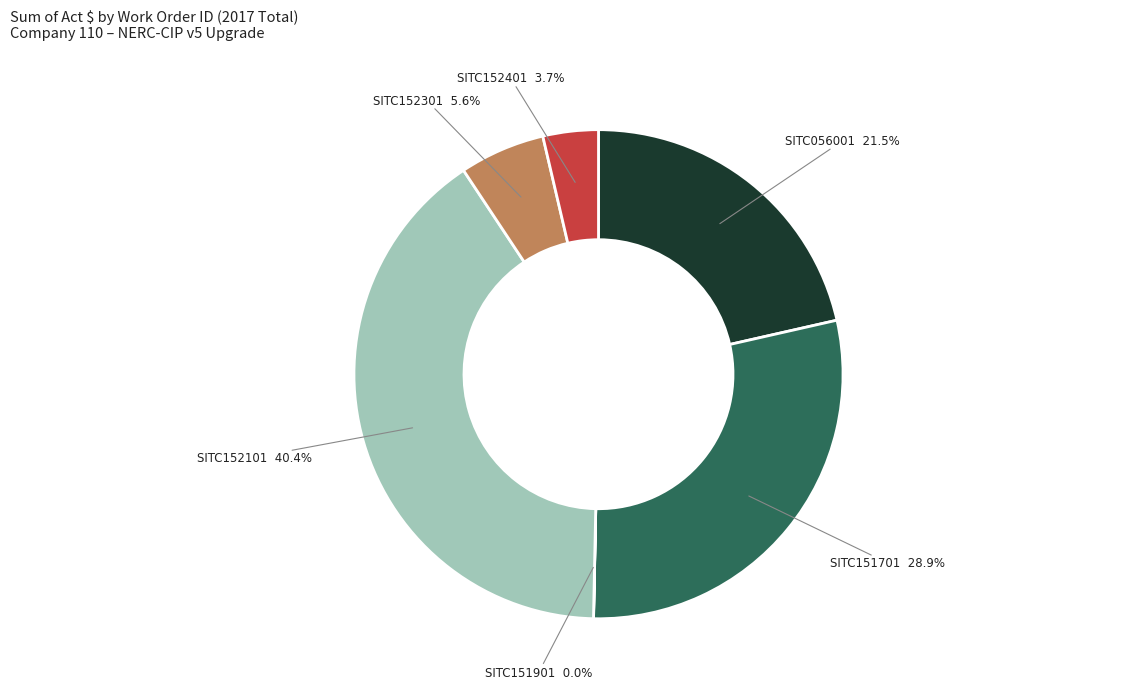

What is the ratio of the value at SITC056001 to the value at SITC152101?

0.5